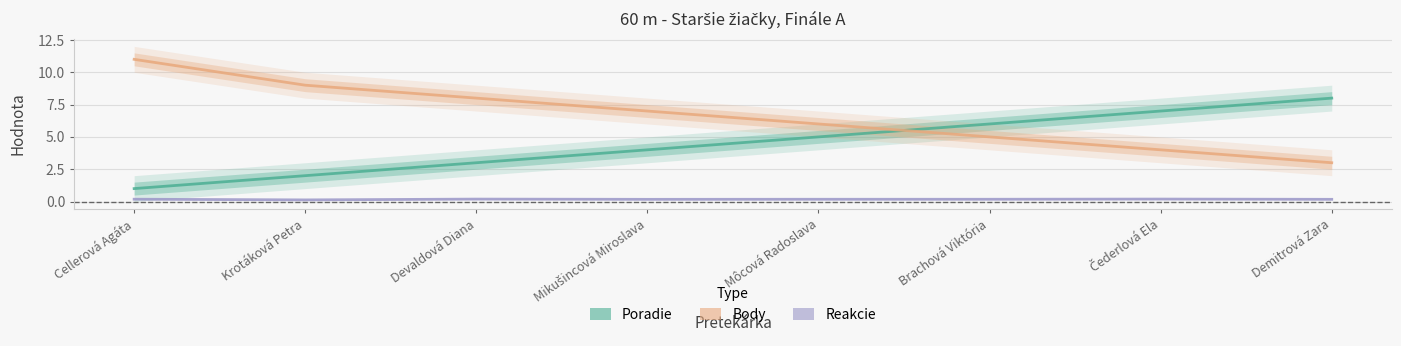

True or false: Reakcie and Body intersect in this chart.

False